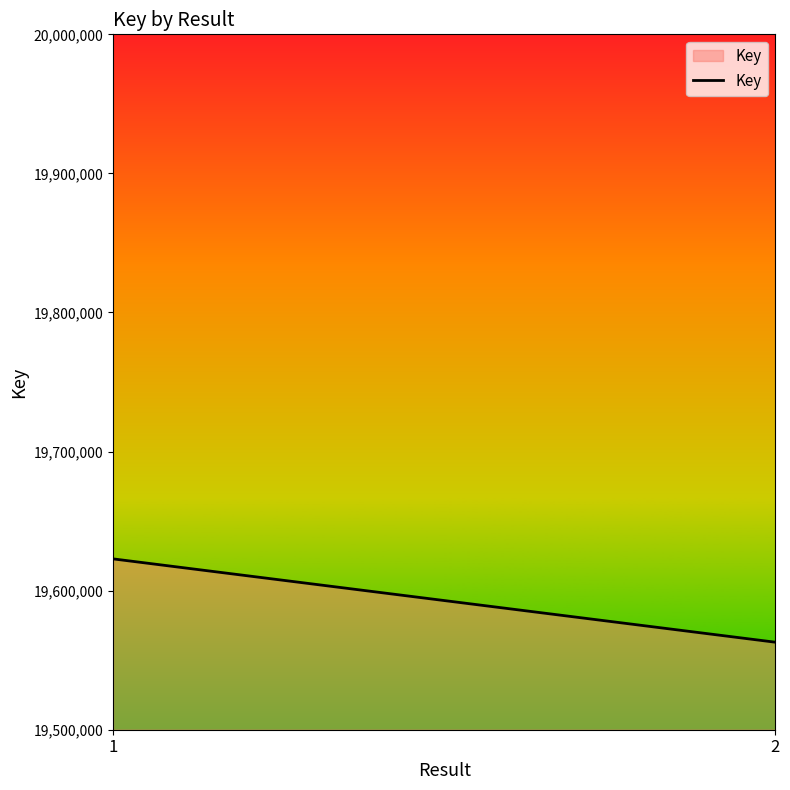

Rank the categories by value from highest to lowest.

1, 2